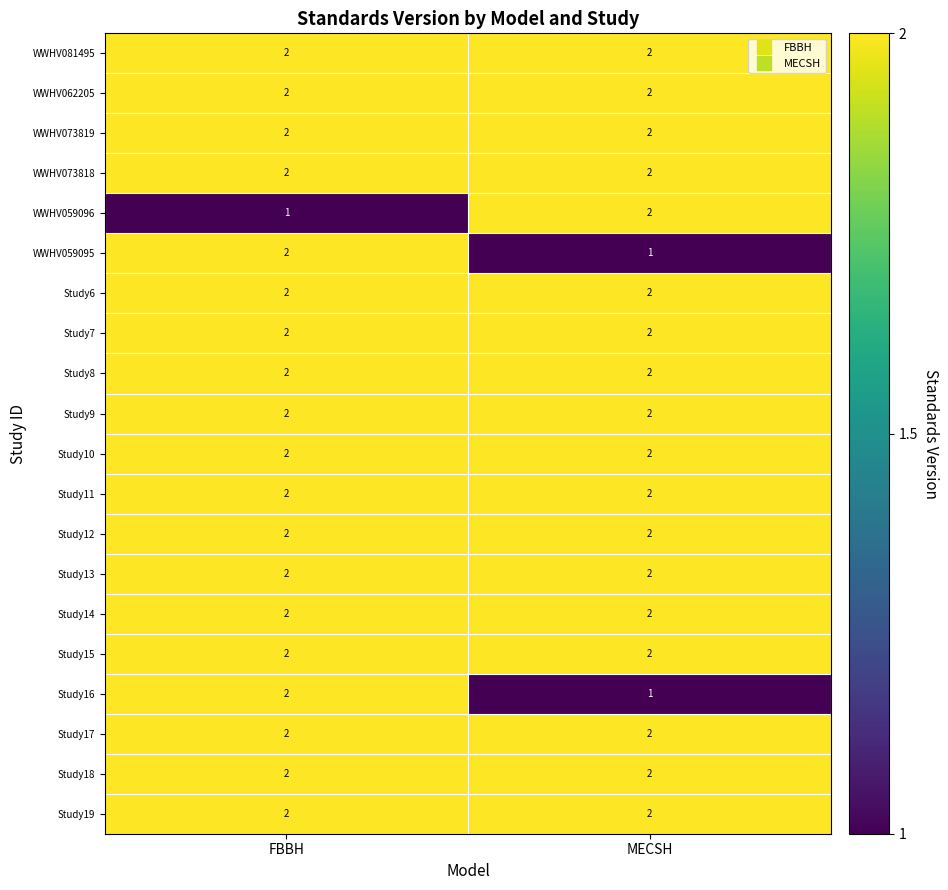

At which category is the sum across all series the highest?

FBBH